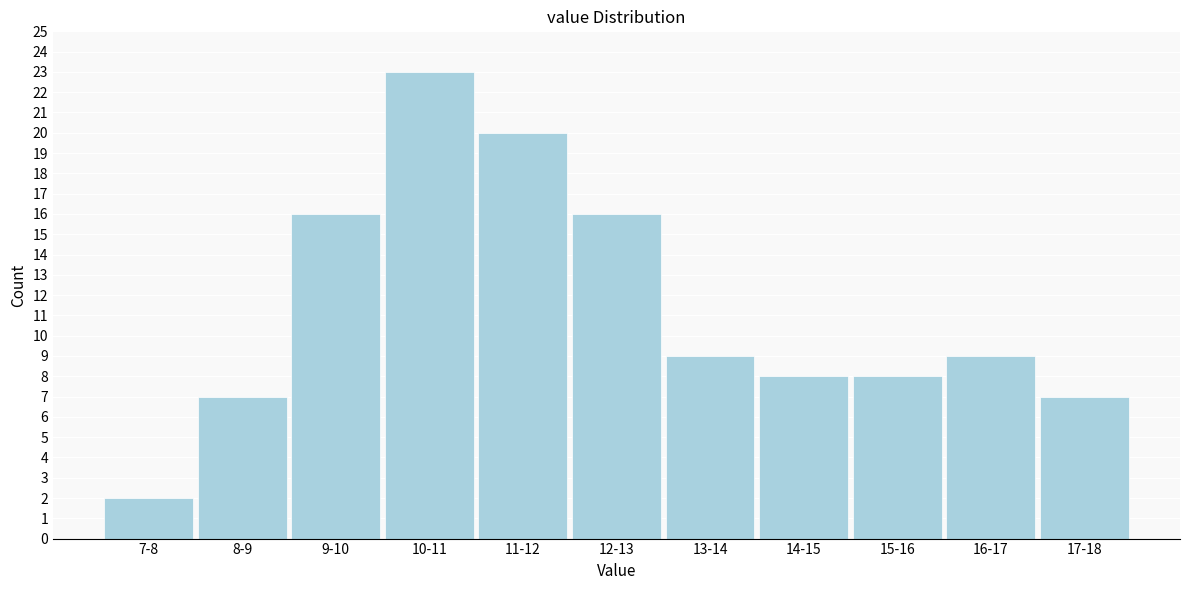

Reading left to right, transcribe all the data shown in this chart.

7-8=2	8-9=7	9-10=16	10-11=23	11-12=20	12-13=16	13-14=9	14-15=8	15-16=8	16-17=9	17-18=7